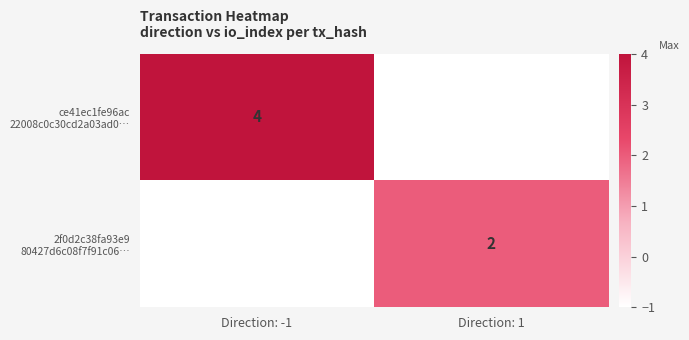

Rank the categories by 2f0d2c38fa93e9 80427d6c08f7f91c06… value from highest to lowest.

Direction: -1, Direction: 1